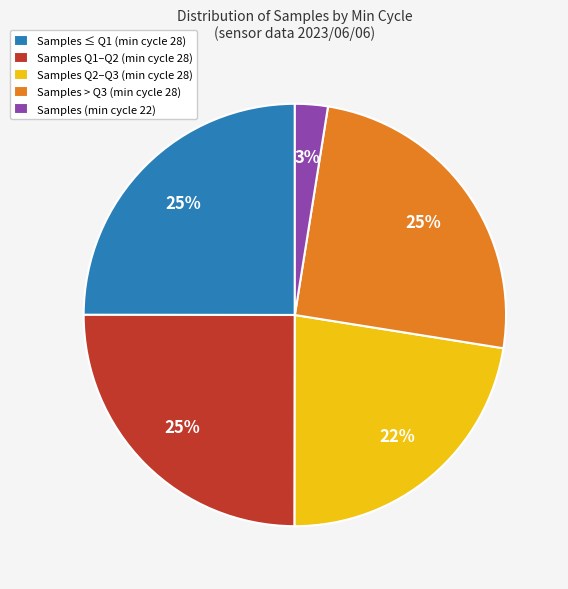

To the nearest percent, what percentage of the pie is Samples Q2–Q3 (min cycle 28)?

22%